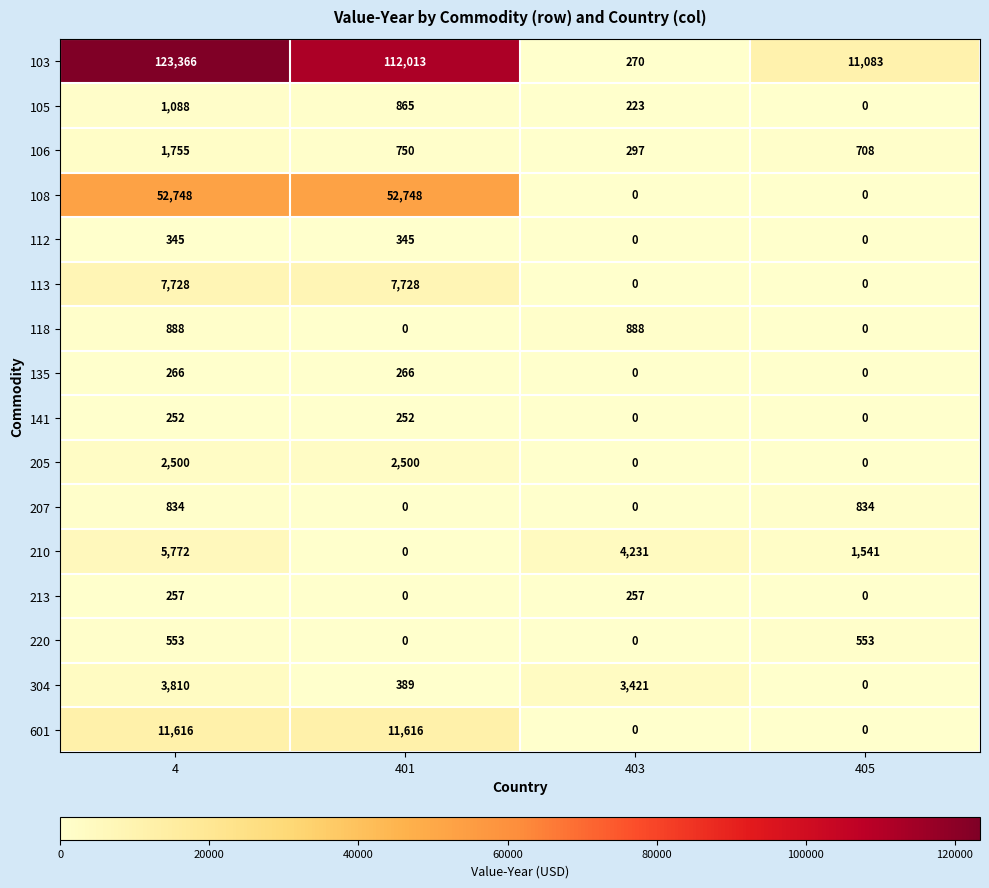

How many 207 values are between 0 and 834?

4